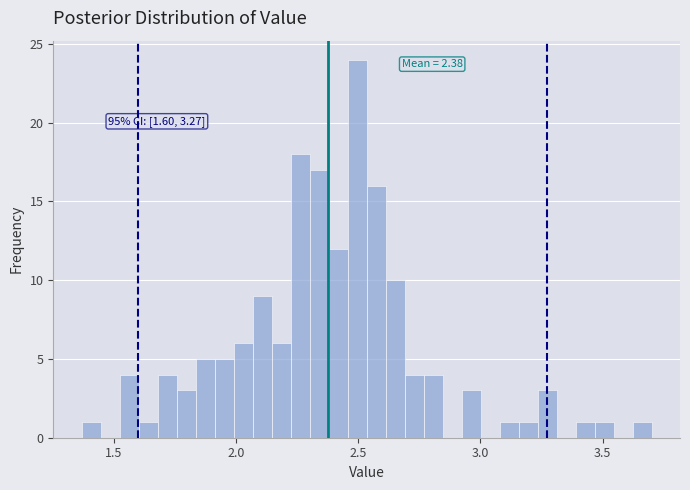

Around what value on the x-axis is the tallest bar? Give the approximate position of its centre, as read against the axis.

2.50